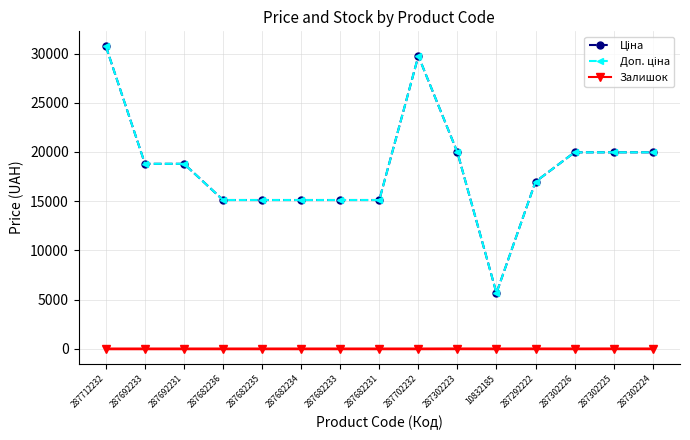

Does the chart have visible grid lines?

Yes